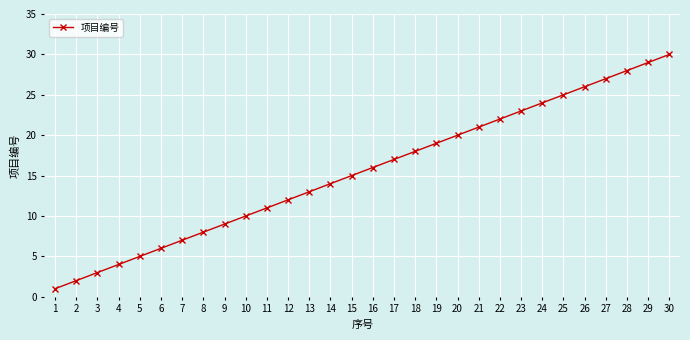

Count the number of categories in the chart.

30